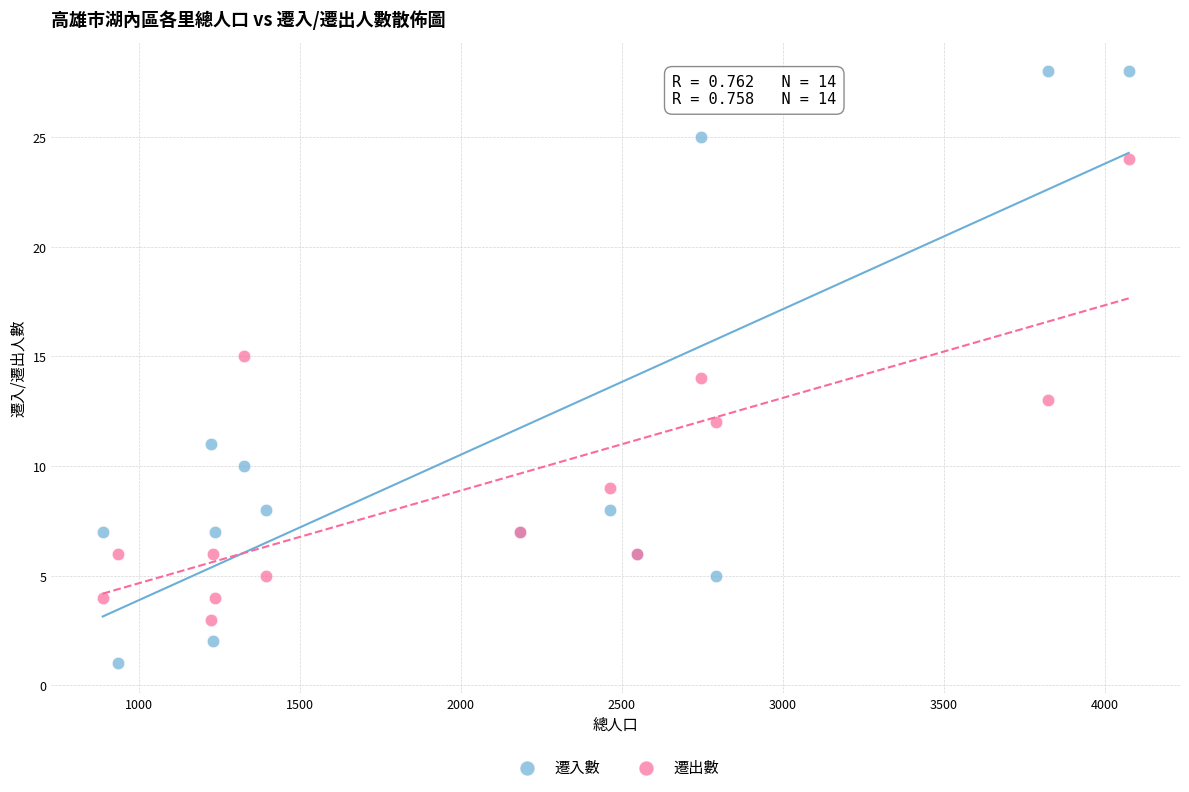

Which series contains the highest Y value?

遷入數